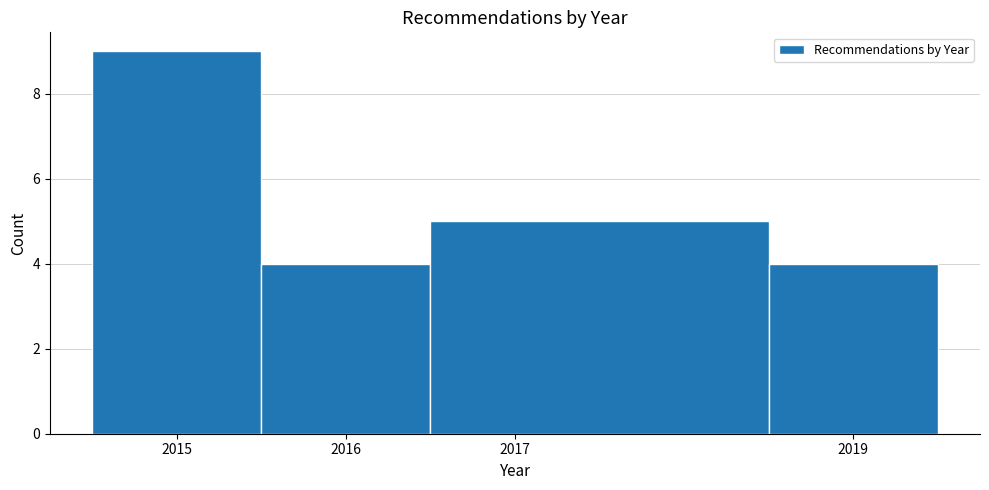

Which range on the x-axis has the tallest bar?

2014.5 to 2015.5